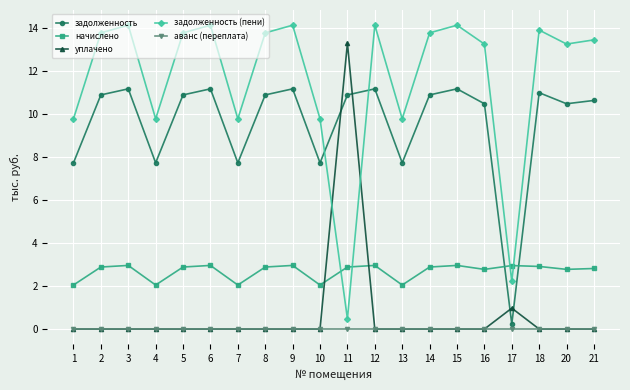

Is it true that задолженность (пени) equals 9.7 at 18?

False